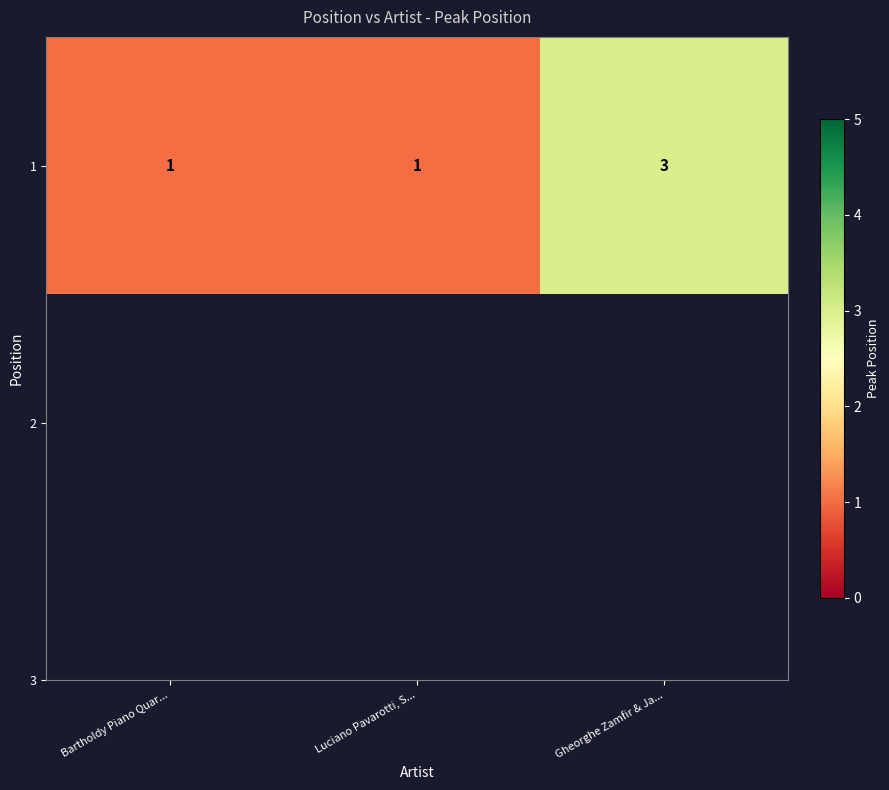

At which category does the chart reach its peak across all series?

Gheorghe Zamfir & Ja...